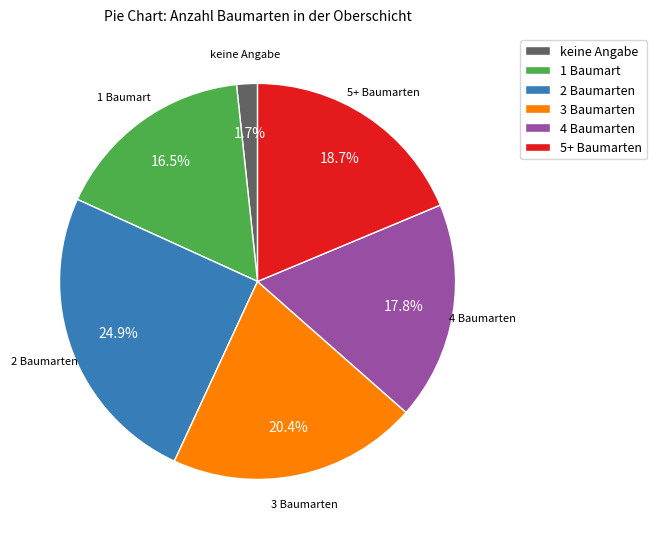

How many slices are in this pie chart?

6